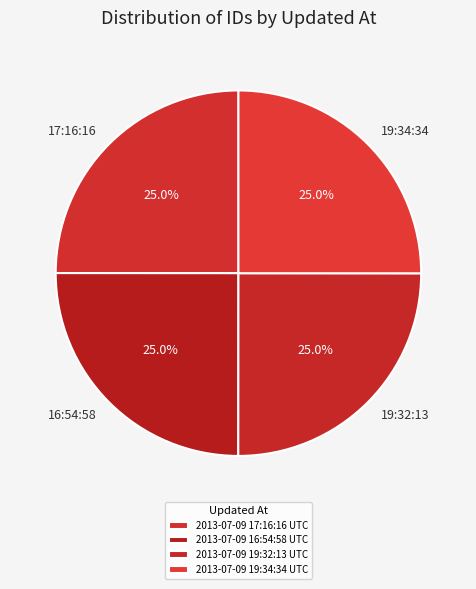

Approximately how many times larger is the value at 2013-07-09 19:32:13 UTC compared to 2013-07-09 19:34:34 UTC?

1.0